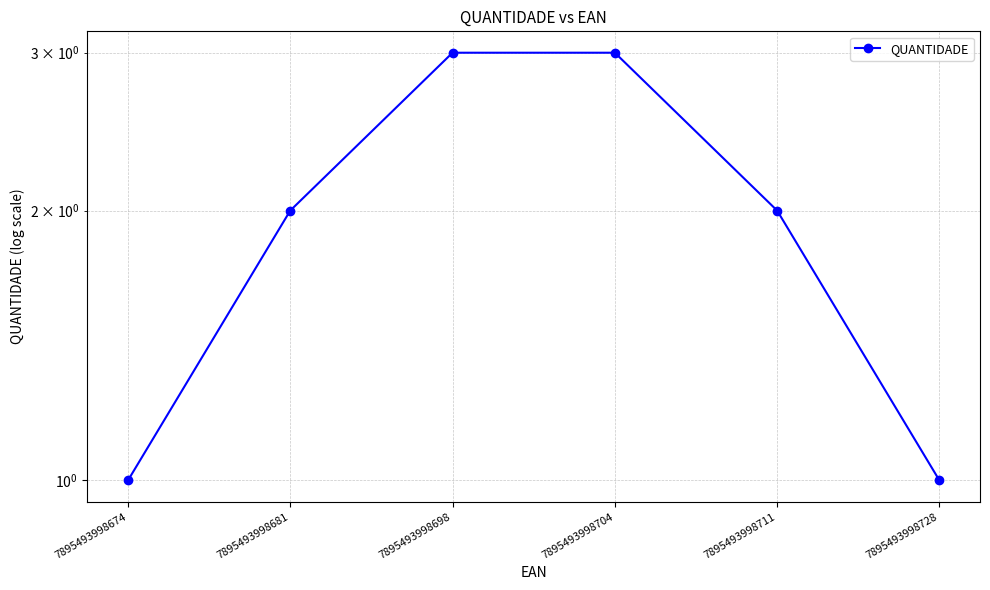

What is the value of the 3rd point from the left?

3